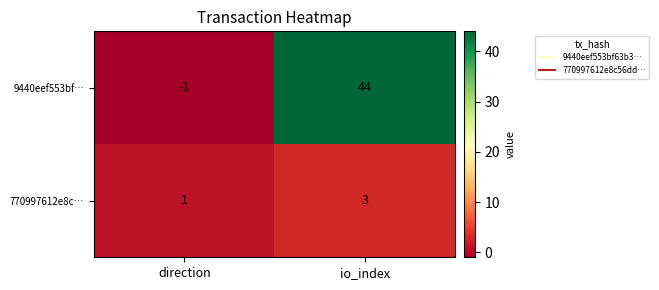

At which label is 9440eef553bf… closest to 21?

direction